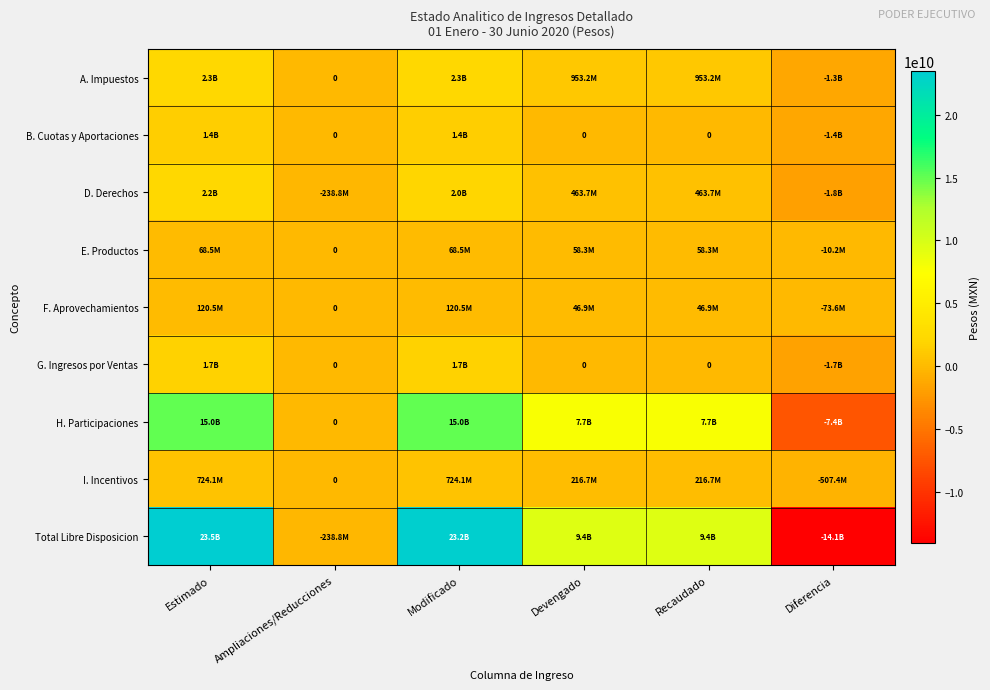

The value of Total Libre Disposicion at Estimado is 23480969578.0. True or false?

True